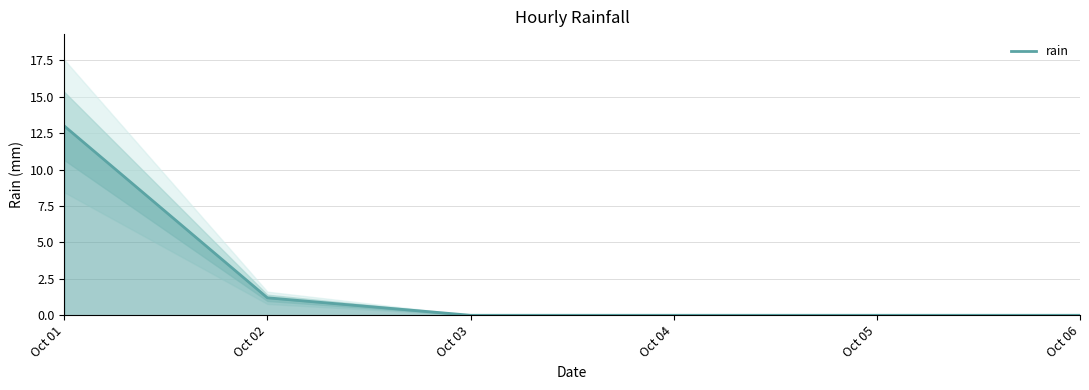

Rank the categories by value from lowest to highest.

Oct 03, Oct 04, Oct 05, Oct 06, Oct 02, Oct 01